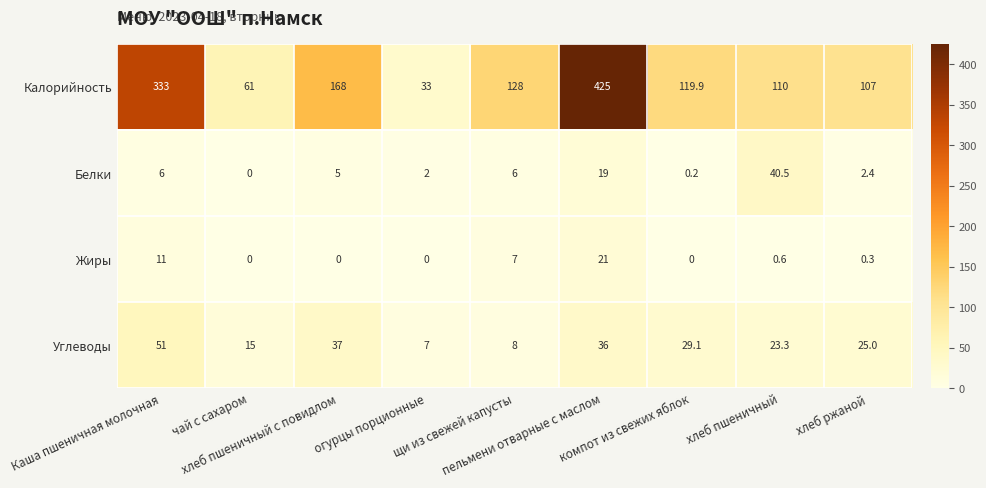

What is the difference between the maximum and minimum values in the Белки series?

40.5